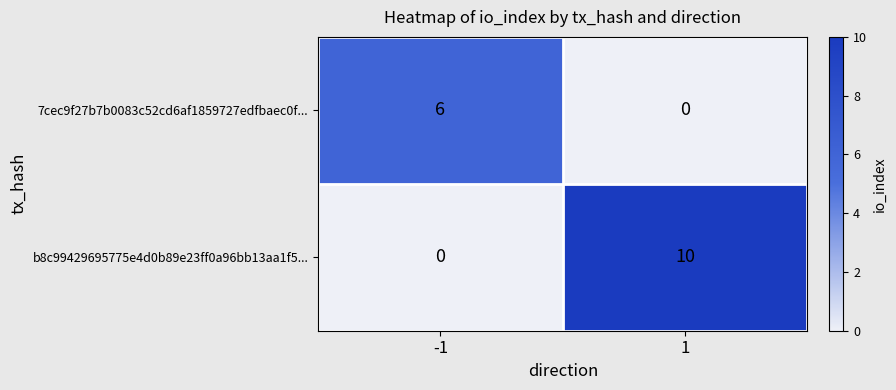

What is the total value across all series at 1?

10